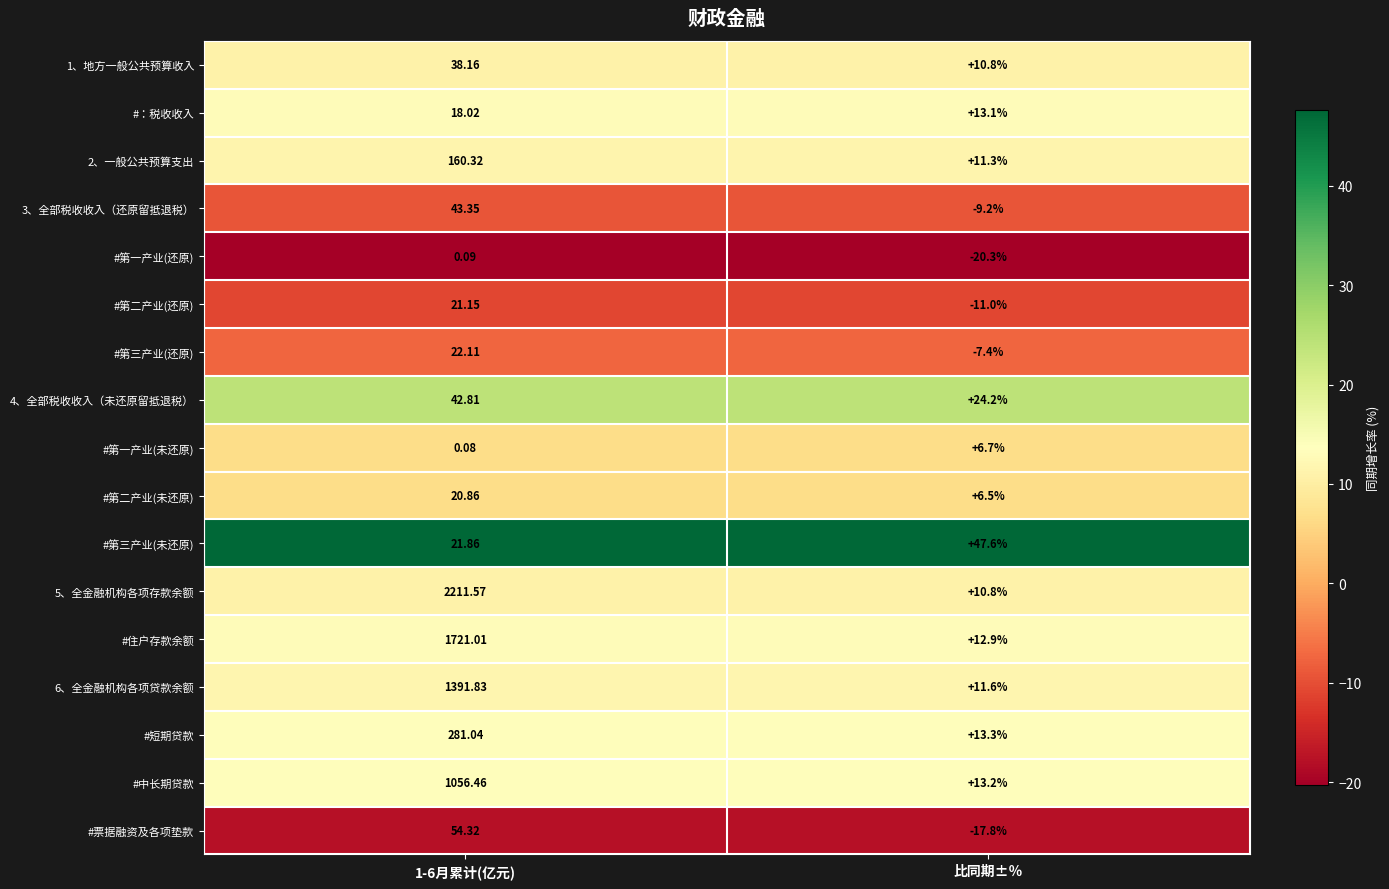

Which series changed the most between 1-6月累计(亿元) and 比同期±％?

5、全金融机构各项存款余额